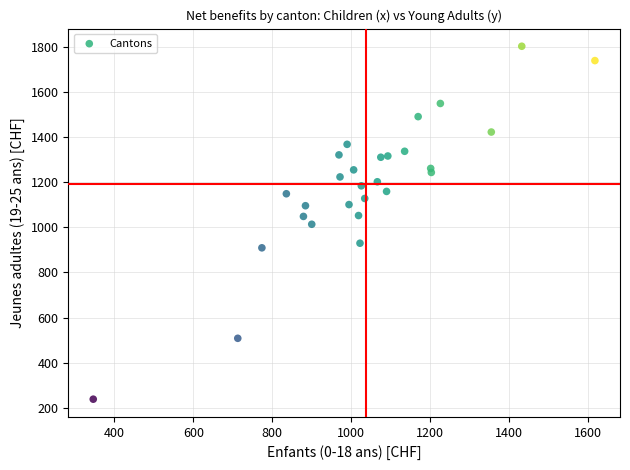

What is the range of X values (max minus min)?

1271.0